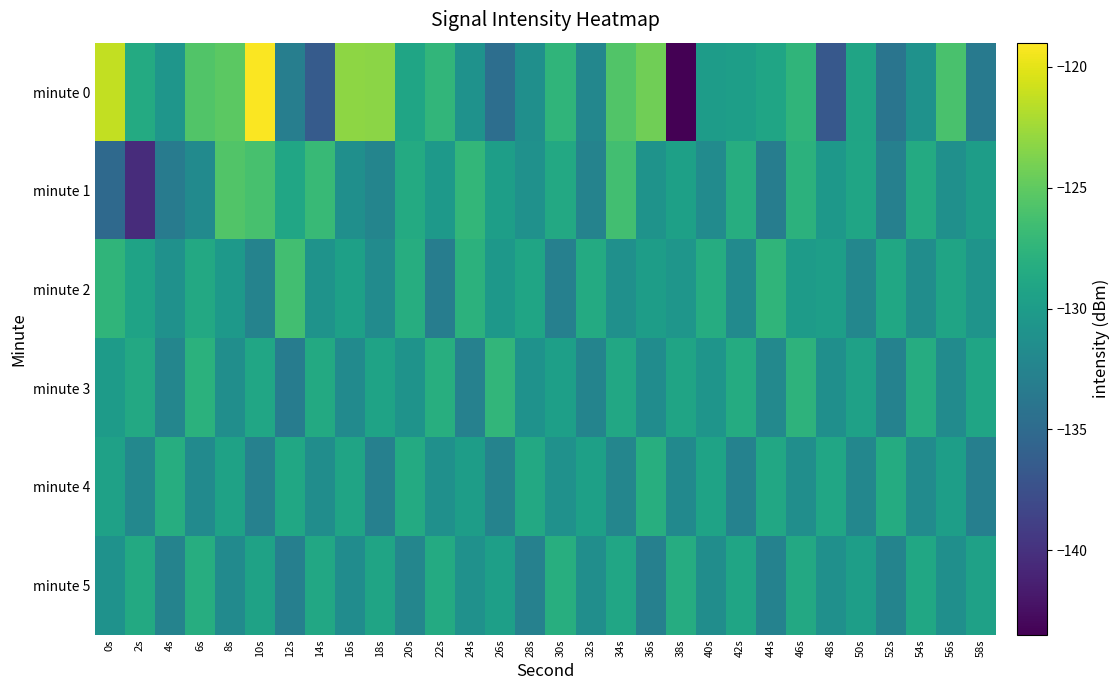

Reading right to left, what are all the values shown in this chart?

minute 0: 58s=-133.4	56s=-126.0	54s=-131.0	52s=-134.0	50s=-129.2	48s=-136.8	46s=-127.5	44s=-129.1	42s=-129.8	40s=-130.0	38s=-143.4	36s=-124.3	34s=-125.6	32s=-132.2	30s=-127.5	28s=-131.3	26s=-134.7	24s=-131.0	22s=-127.4	20s=-129.1	18s=-123.3	16s=-123.1	14s=-136.4	12s=-133.0	10s=-119.2	8s=-125.1	6s=-125.7	4s=-130.6	2s=-128.6	0s=-121.3
minute 1: 58s=-129.9	56s=-131.2	54s=-128.5	52s=-132.8	50s=-129.1	48s=-130.4	46s=-127.8	44s=-133.1	42s=-128.2	40s=-131.7	38s=-129.6	36s=-130.9	34s=-126.4	32s=-132.5	30s=-128.7	28s=-131.1	26s=-129.8	24s=-127.3	22s=-130.2	20s=-128.5	18s=-132.4	16s=-131.3	14s=-127.0	12s=-129.0	10s=-126.1	8s=-125.7	6s=-131.7	4s=-133.3	2s=-140.4	0s=-135.1
minute 2: 58s=-130.8	56s=-129.2	54s=-131.5	52s=-128.9	50s=-132.2	48s=-129.8	46s=-130.1	44s=-127.5	42s=-131.8	40s=-128.3	38s=-130.6	36s=-129.9	34s=-131.2	32s=-128.5	30s=-132.8	28s=-129.1	26s=-130.4	24s=-127.8	22s=-133.1	20s=-128.2	18s=-131.7	16s=-129.6	14s=-130.9	12s=-126.4	10s=-132.5	8s=-130.2	6s=-128.7	4s=-131.1	2s=-129.3	0s=-127.5
minute 3: 58s=-129.1	56s=-131.7	54s=-128.3	52s=-132.6	50s=-129.5	48s=-131.3	46s=-127.7	44s=-132.0	42s=-128.4	40s=-130.7	38s=-129.2	36s=-131.6	34s=-128.8	32s=-132.4	30s=-129.7	28s=-131.0	26s=-127.4	24s=-132.7	22s=-128.1	20s=-130.9	18s=-129.3	16s=-131.8	14s=-128.6	12s=-133.2	10s=-129.0	8s=-131.4	6s=-127.9	4s=-132.3	2s=-128.7	0s=-130.1
minute 4: 58s=-132.9	56s=-129.8	54s=-131.7	52s=-128.4	50s=-132.2	48s=-129.0	46s=-131.4	44s=-128.8	42s=-132.6	40s=-129.3	38s=-131.9	36s=-128.1	34s=-132.3	32s=-129.6	30s=-131.1	28s=-128.7	26s=-132.5	24s=-129.9	22s=-131.2	20s=-128.5	18s=-132.8	16s=-129.2	14s=-131.5	12s=-128.9	10s=-132.7	8s=-129.4	6s=-131.8	4s=-128.2	2s=-132.1	0s=-129.5
minute 5: 58s=-129.5	56s=-131.3	54s=-128.9	52s=-132.4	50s=-129.8	48s=-131.2	46s=-128.7	44s=-132.6	42s=-129.1	40s=-131.5	38s=-128.3	36s=-132.8	34s=-129.0	32s=-131.4	30s=-128.1	28s=-132.7	26s=-129.7	24s=-131.1	22s=-128.5	20s=-132.3	18s=-129.2	16s=-131.6	14s=-128.8	12s=-132.9	10s=-129.4	8s=-131.8	6s=-128.2	4s=-132.5	2s=-128.6	0s=-131.0